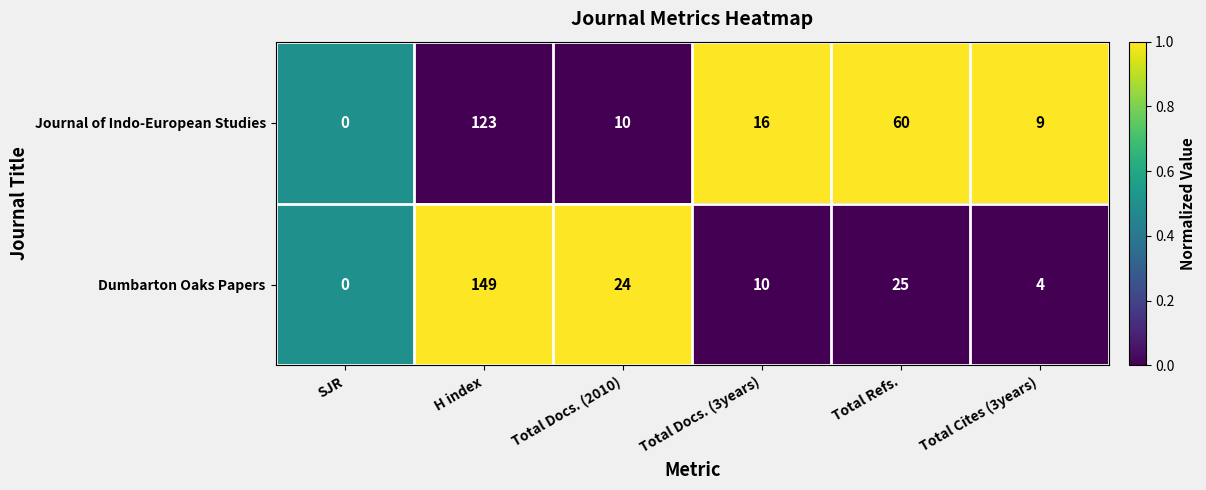

The Dumbarton Oaks Papers series shows 24 at Total Docs. (2010). True or false?

True